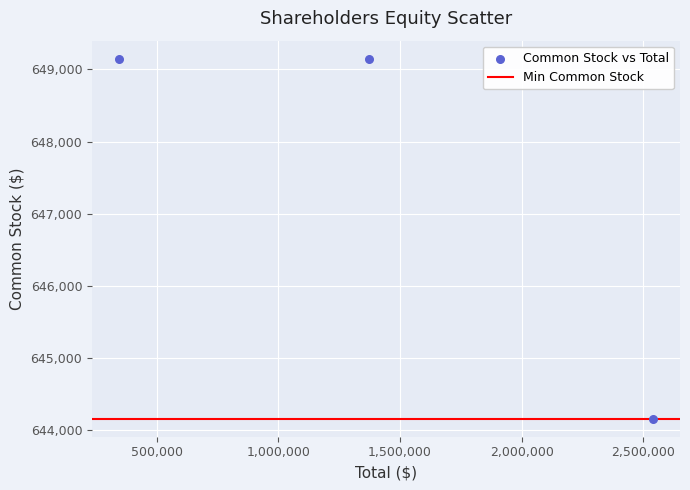

What is the average Y value?

647486